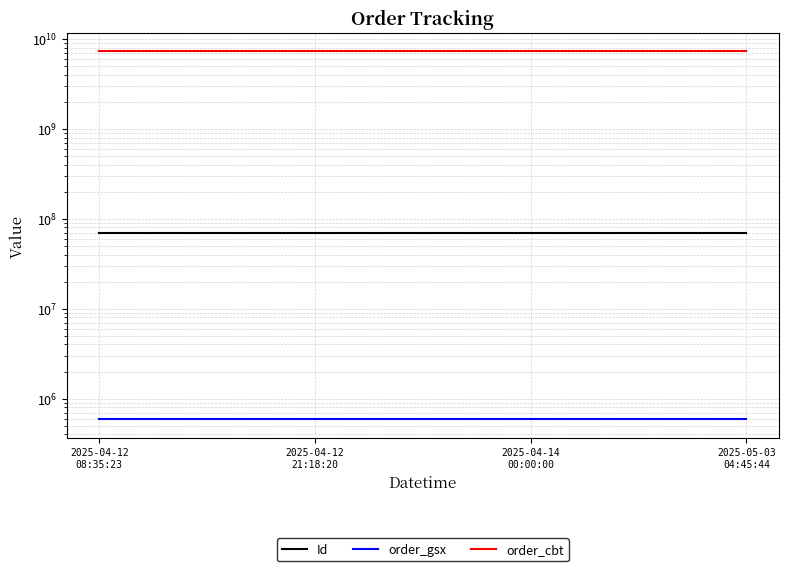

At which category is the sum across all series the highest?

2025-04-12
08:35:23